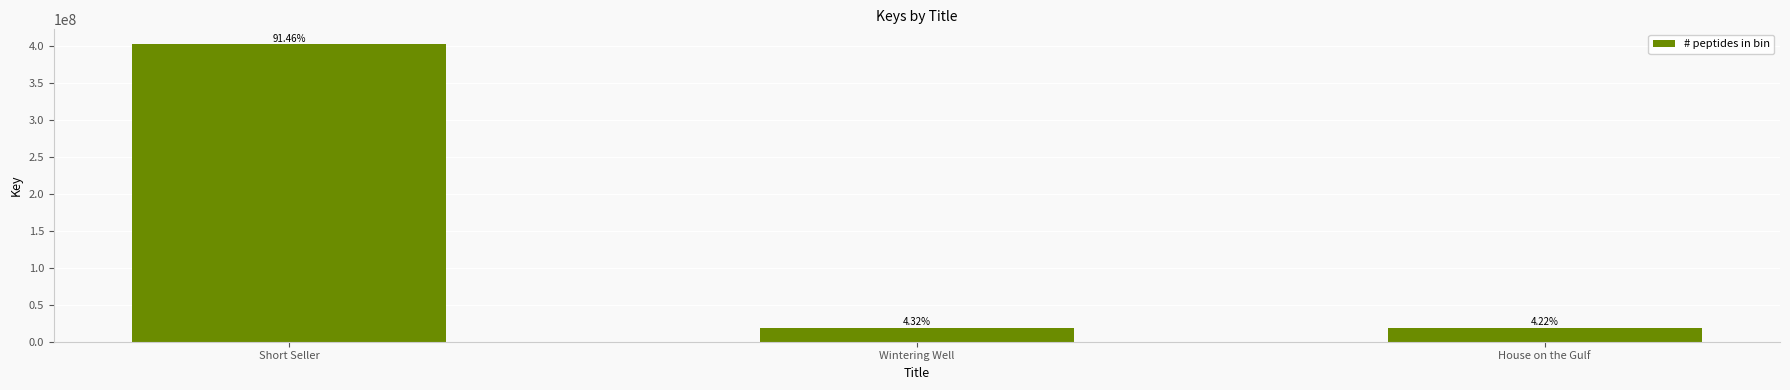

Are the bars horizontal?

No